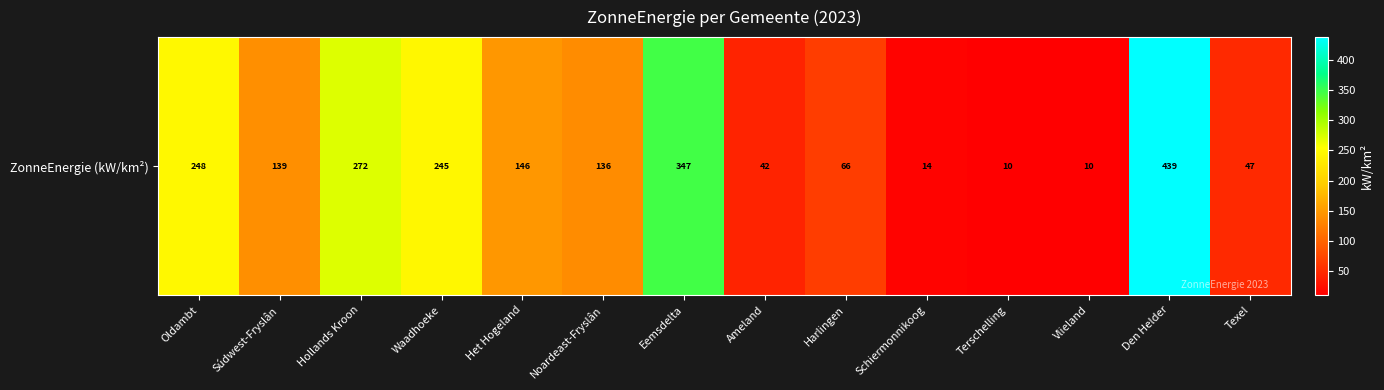

What is the difference between the maximum and minimum values?

429.1